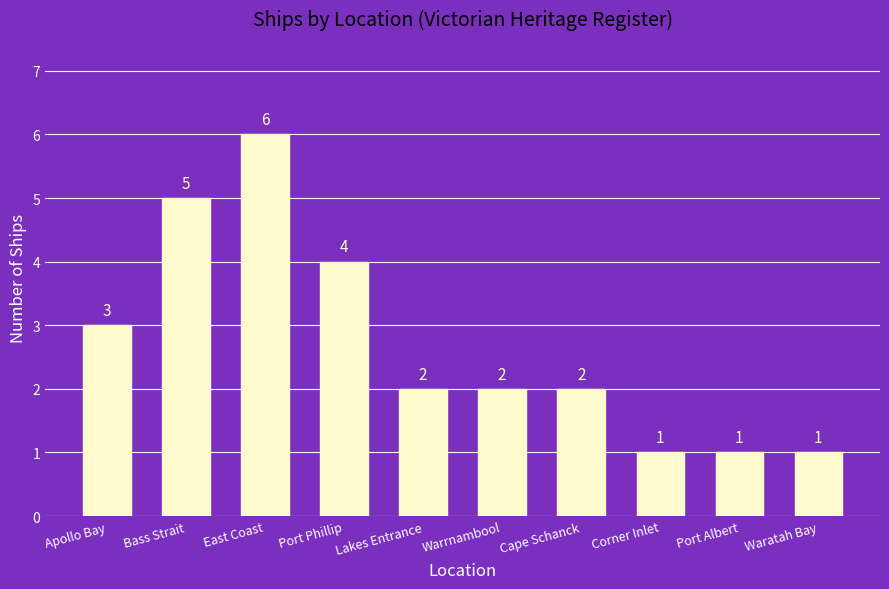

What is the greatest value displayed?

6